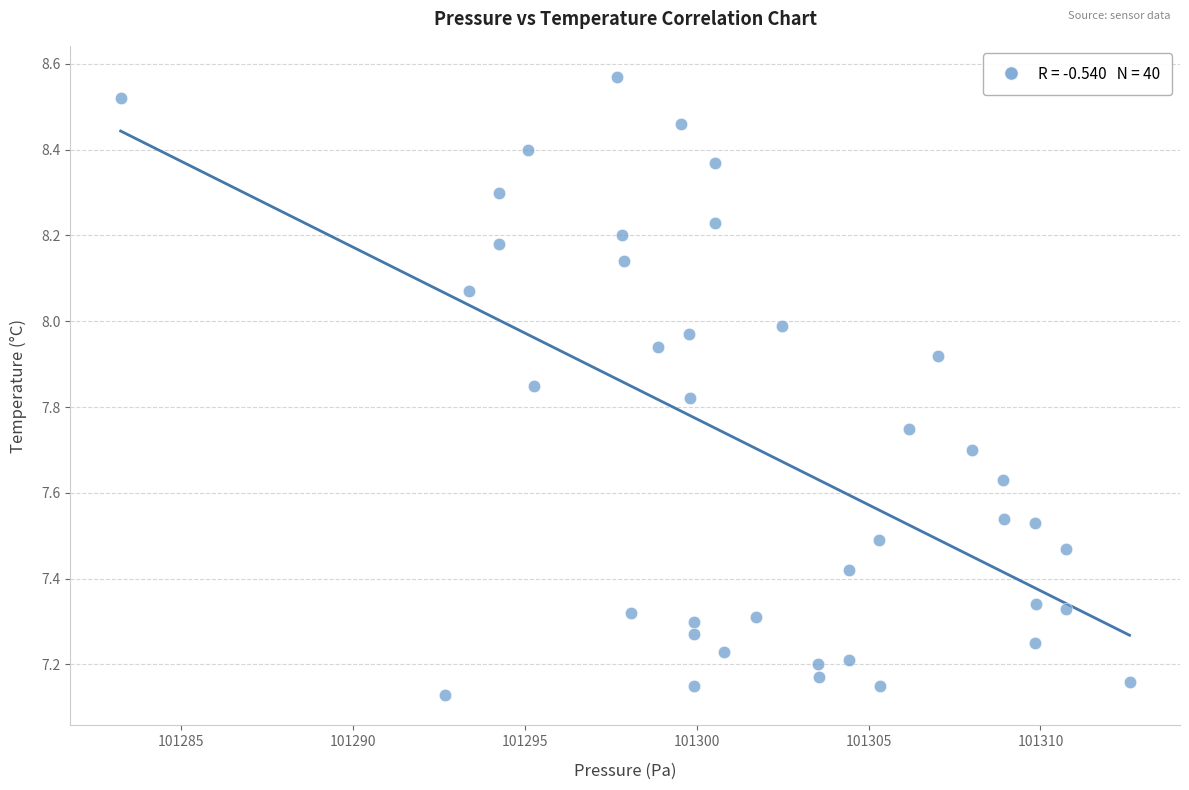

What is the range of Y values (max minus min)?

1.4